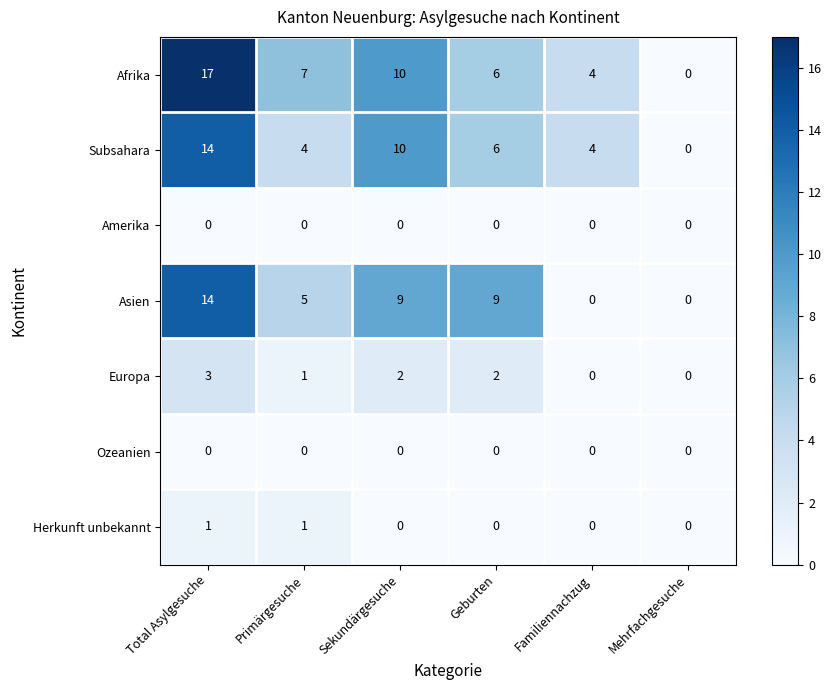

What is the maximum value shown in the chart?

17